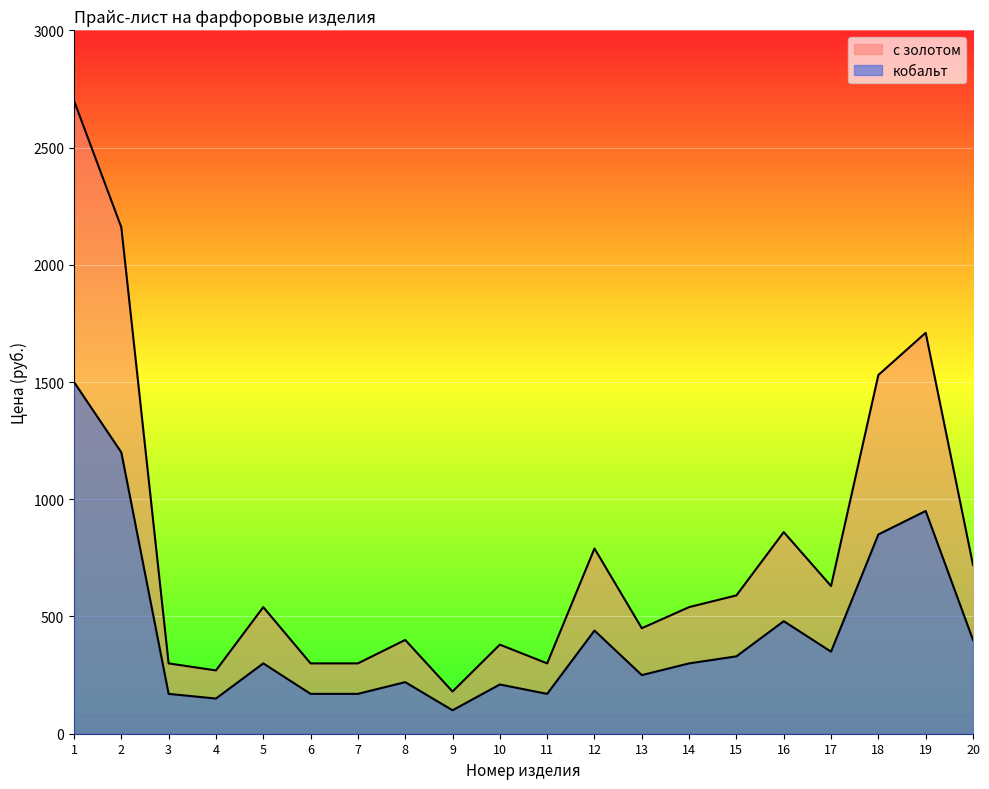

Between 2 and 6, which is larger?

2